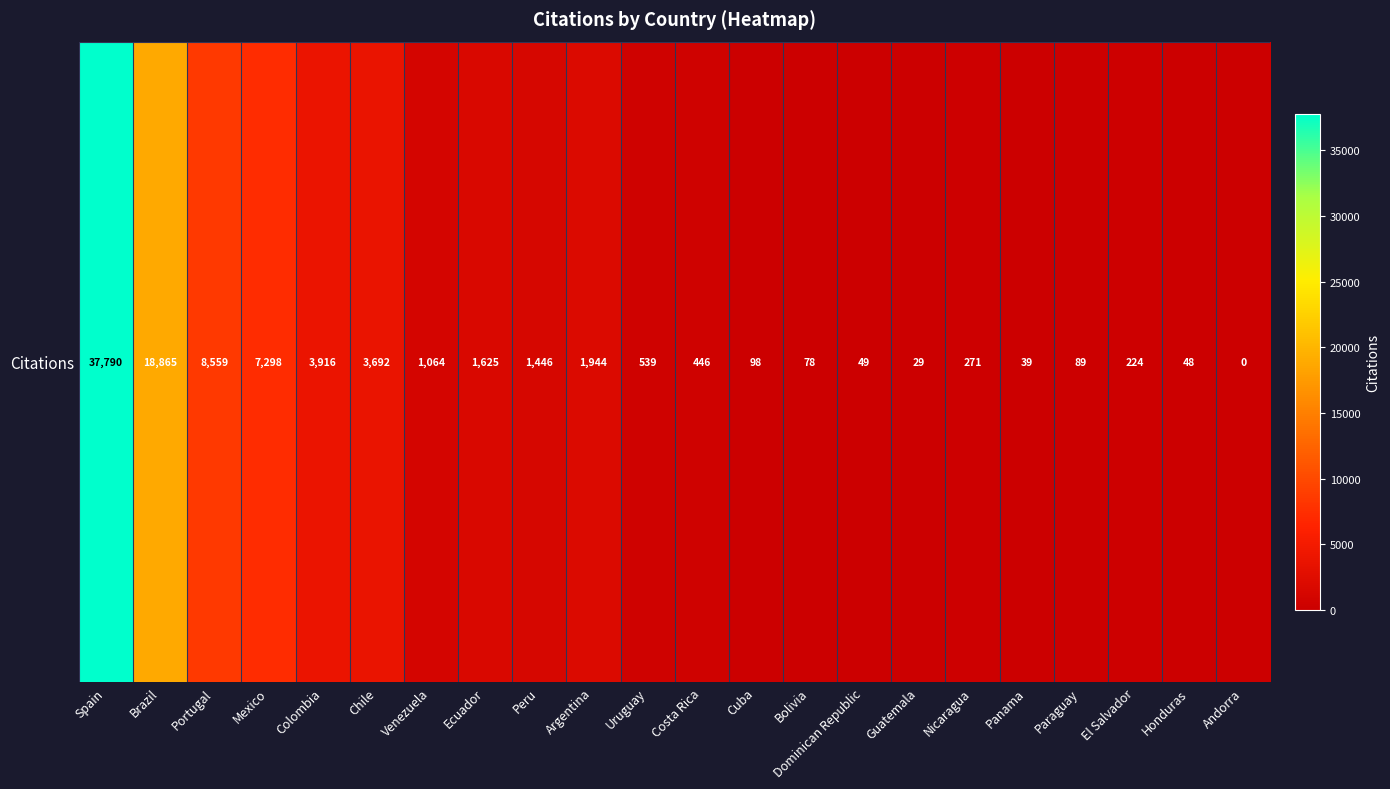

What is the difference between the maximum and minimum values?

37790